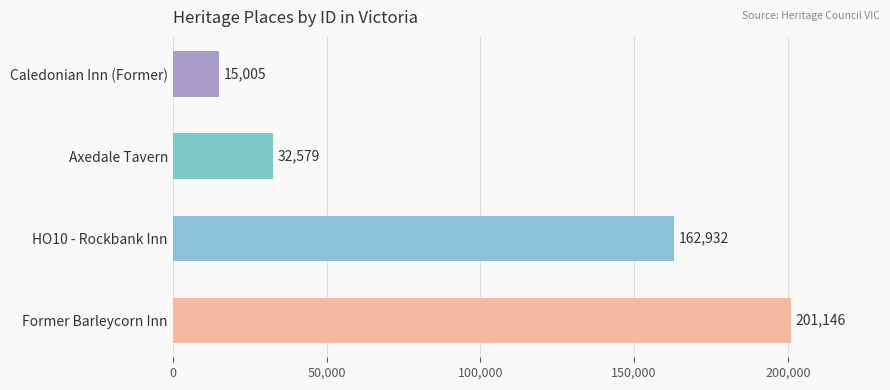

Between HO10 - Rockbank Inn and Caledonian Inn (Former), which is larger?

HO10 - Rockbank Inn